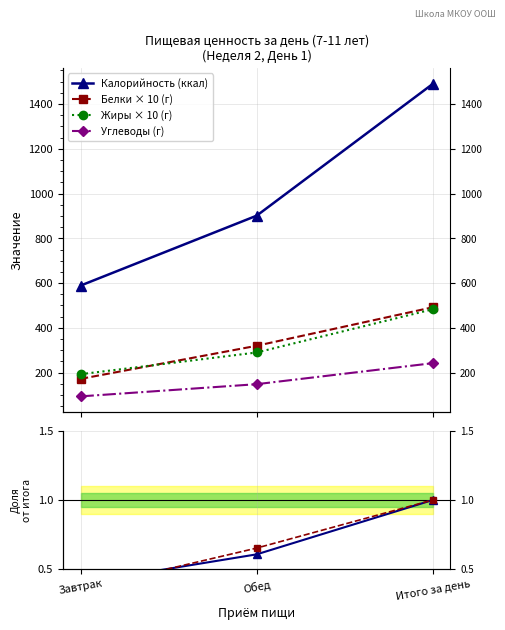

Does the chart display data point markers on the line(s)?

Yes